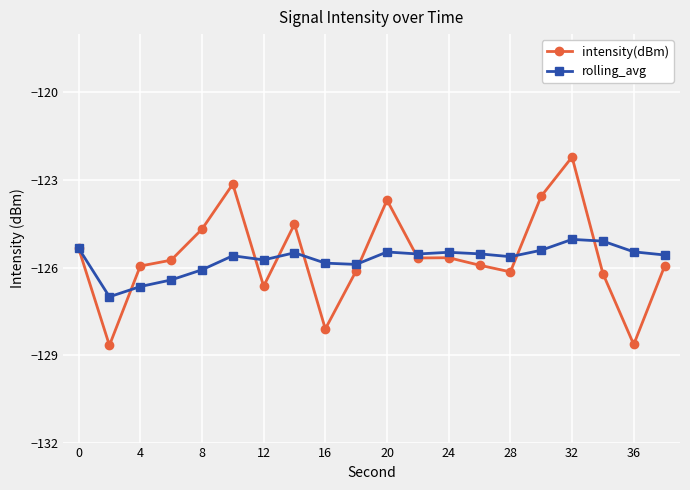

What is the smallest value displayed?

-128.7